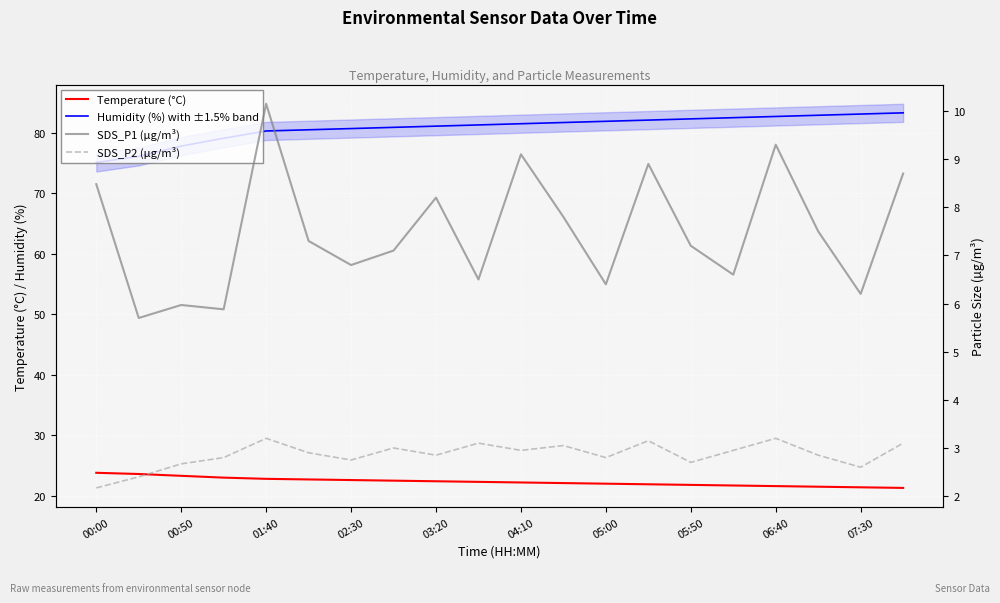

True or false: Humidity (%) with ±1.5% band and Temperature (°C) cross at least once.

False